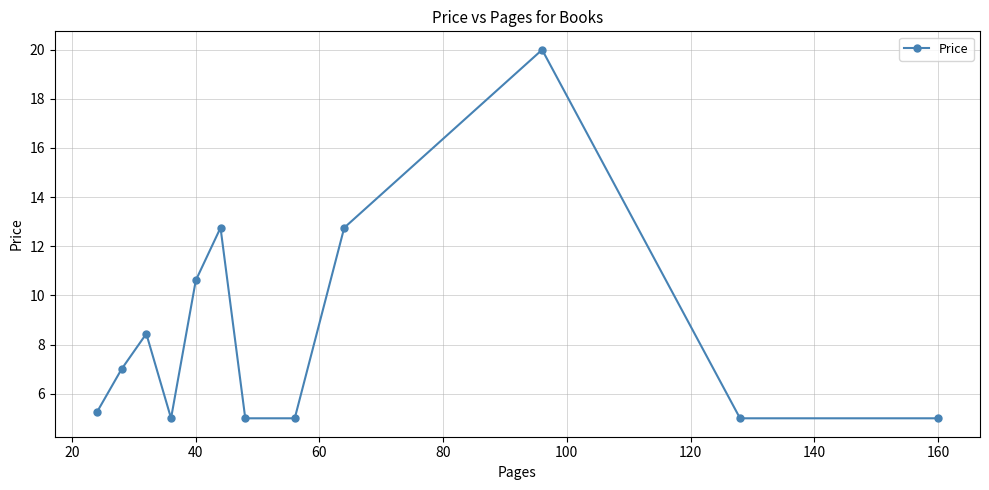

True or false: the data has more than 0 interior local peaks.

True